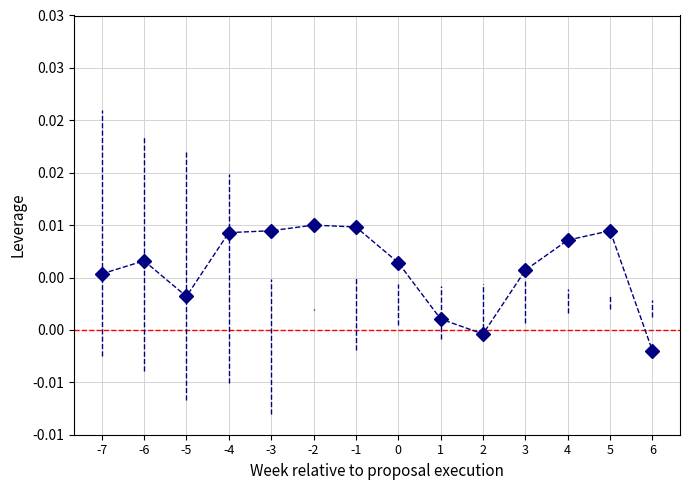

At which category does the chart reach its minimum across all series?

6